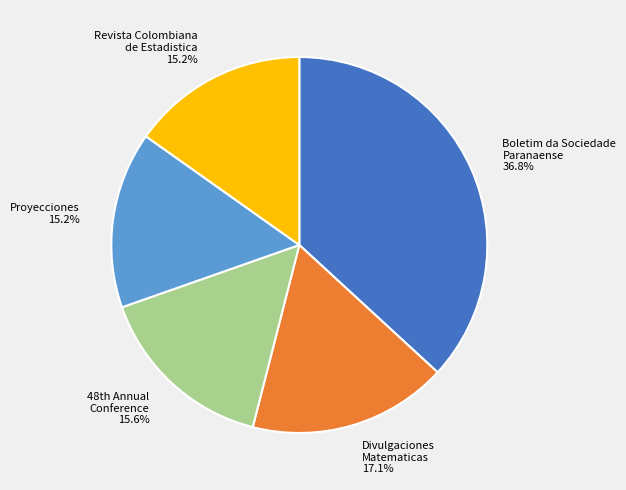

Is there a majority slice in this chart?

No